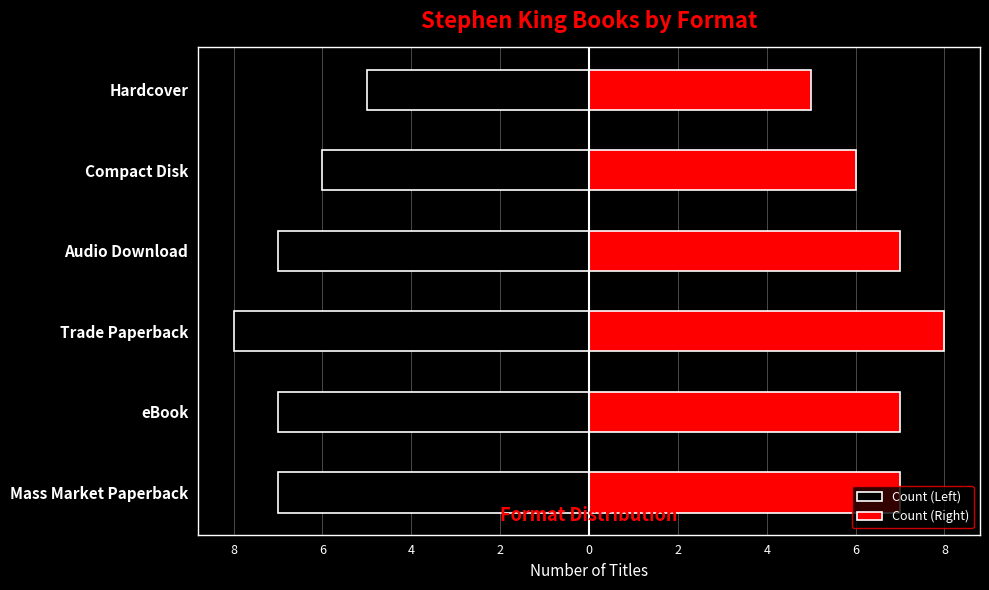

List the series in order of their peak value, lowest first.

Count (Left), Count (Right)